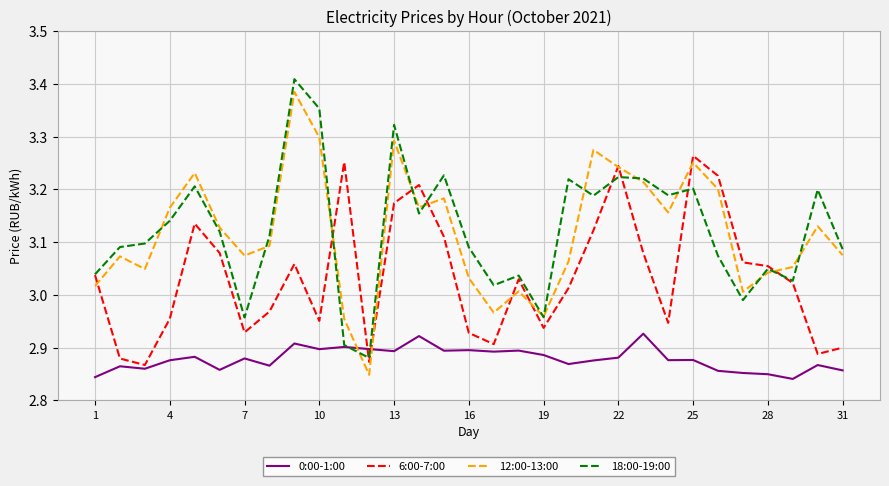

At how many categories does at least one series exceed 3?

29